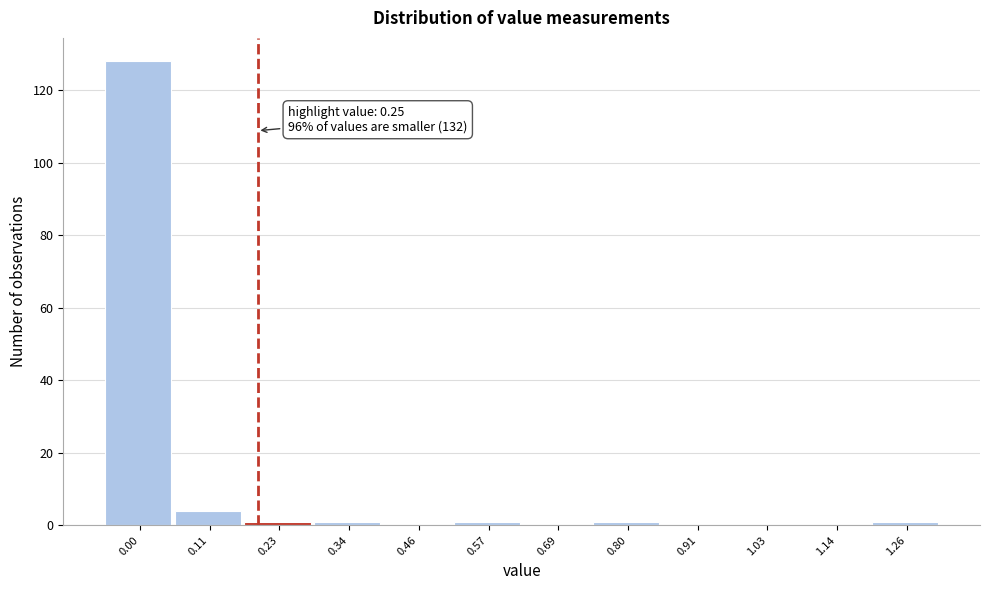

Reading left to right, list all the values displayed in this chart.

0.00=128	0.11=4	0.23=1	0.34=1	0.46=0	0.57=1	0.69=0	0.80=1	0.91=0	1.03=0	1.14=0	1.26=1